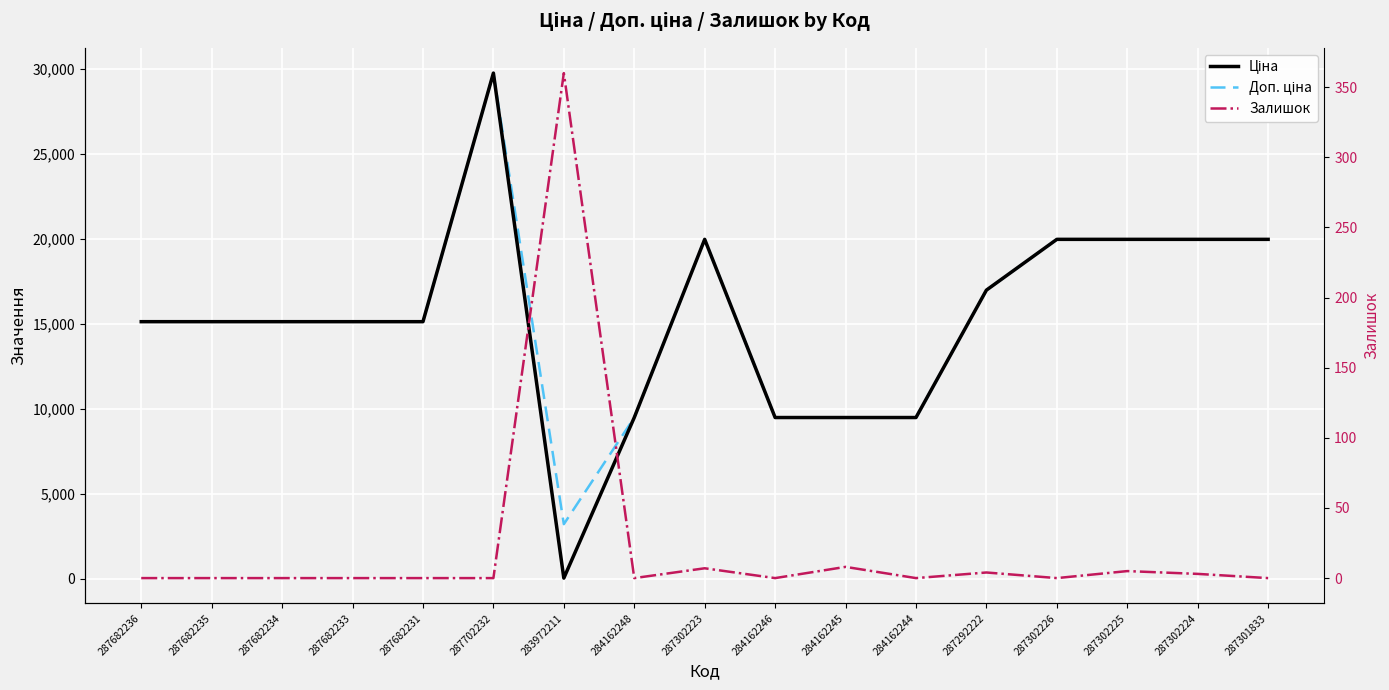

What is the difference between the Залишок values at 284162245 and 287682235?

8.0